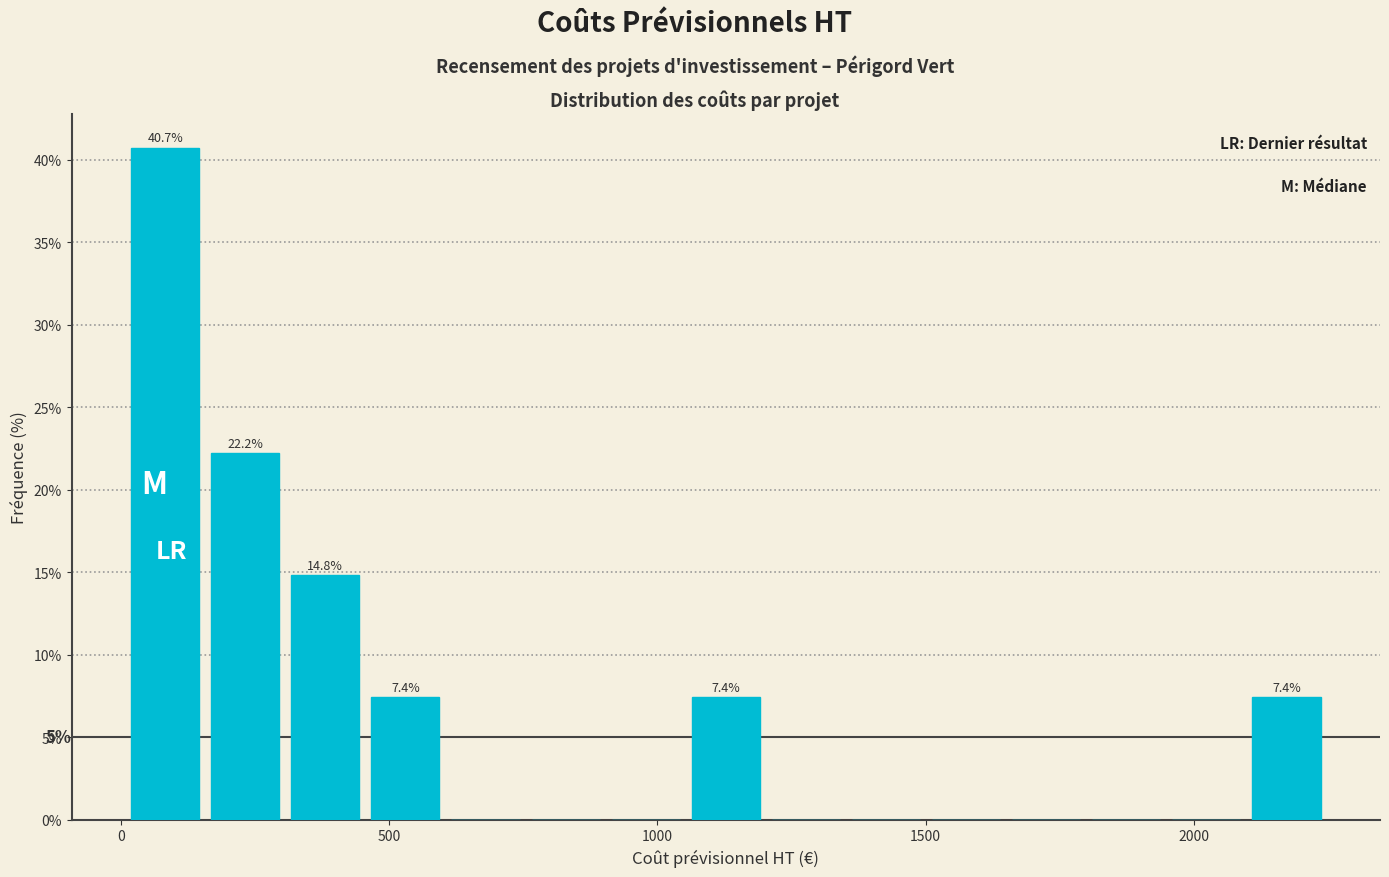

Around what value on the x-axis is the tallest bar? Give the approximate position of its centre, as read against the axis.

100